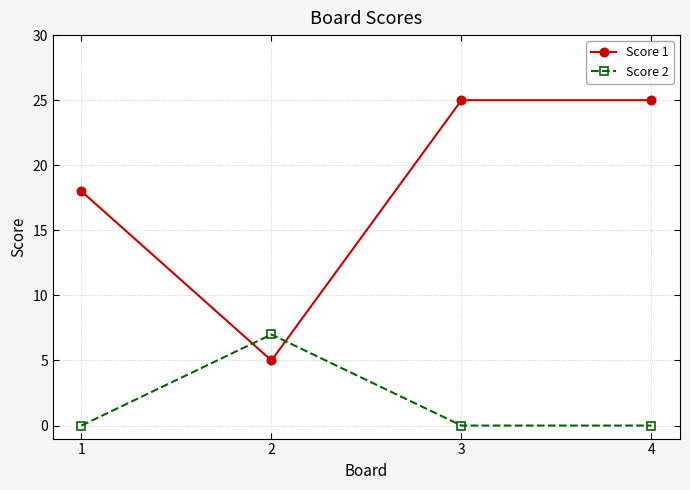

Is it true that Score 1 equals 25 at 4?

True